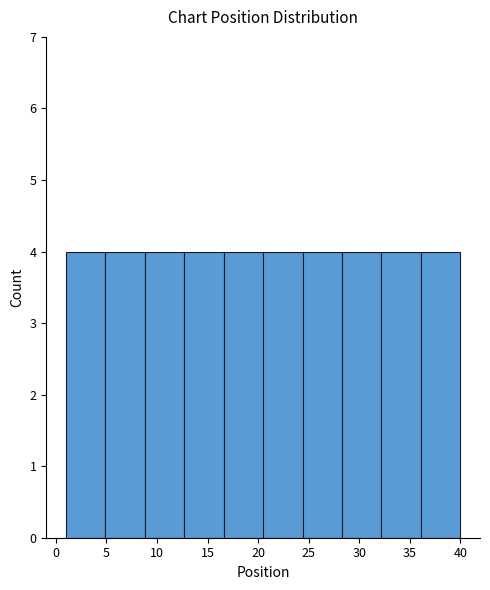

What is the height of the bar covering 24.4 to 28.3 on the x-axis? Neither the bar edges nor the heights are printed on the chart, so give them approximately, as read against the axes.

4